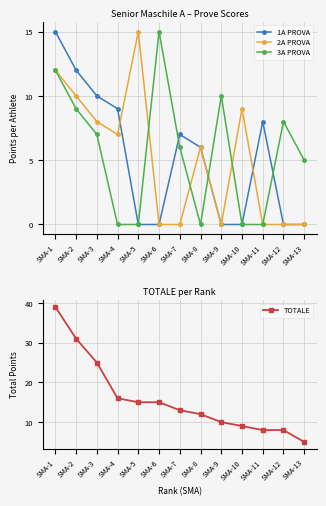

True or false: 3A PROVA and 1A PROVA cross at least once.

True